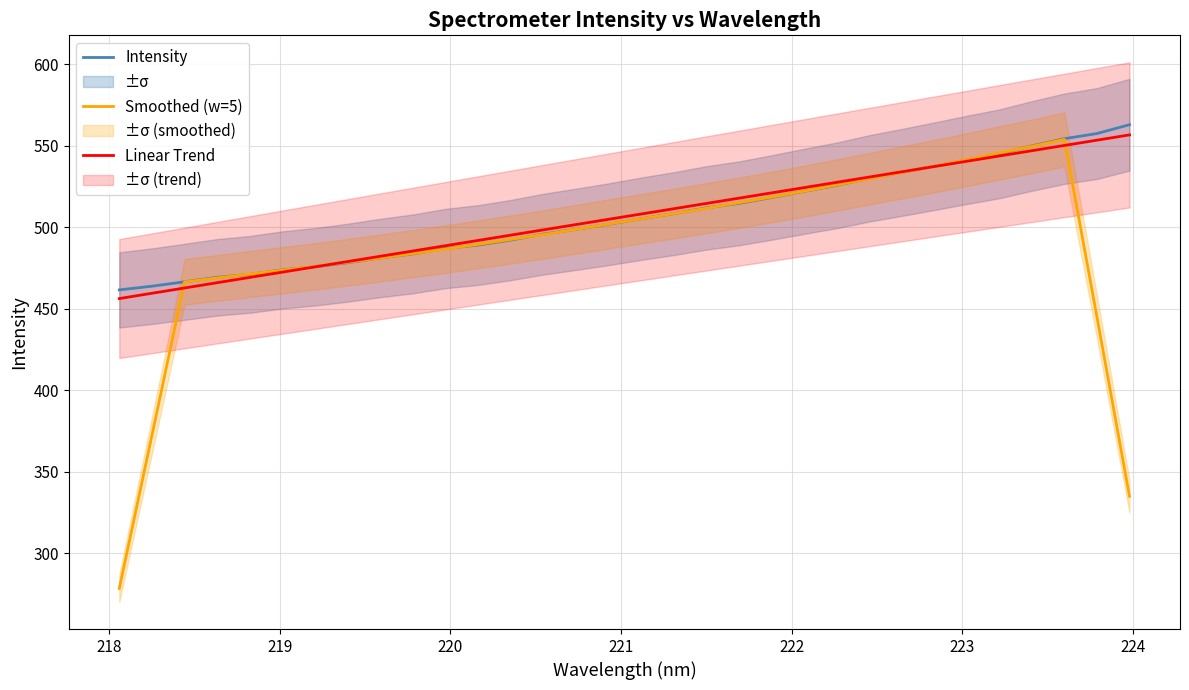

What is the minimum value for Smoothed (w=5)?

278.3